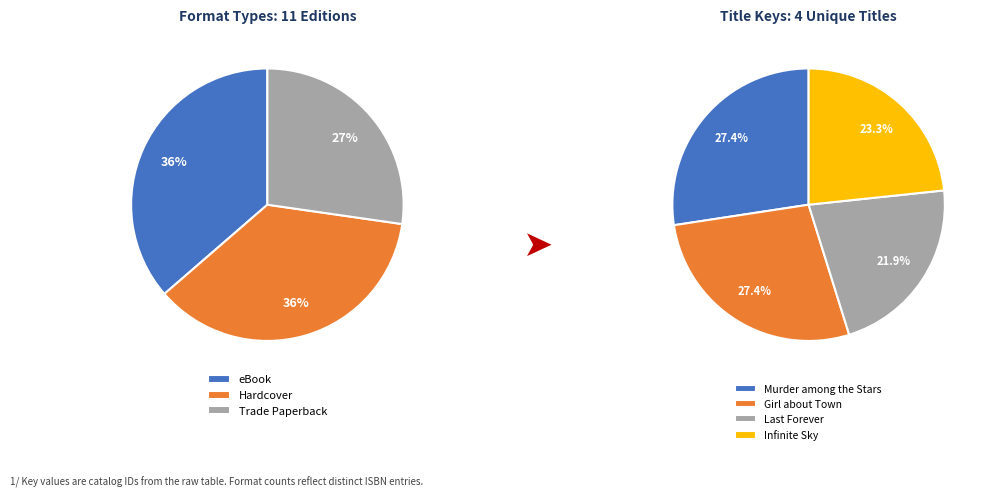

True or false: Infinite Sky accounts for 23% of the total.

True